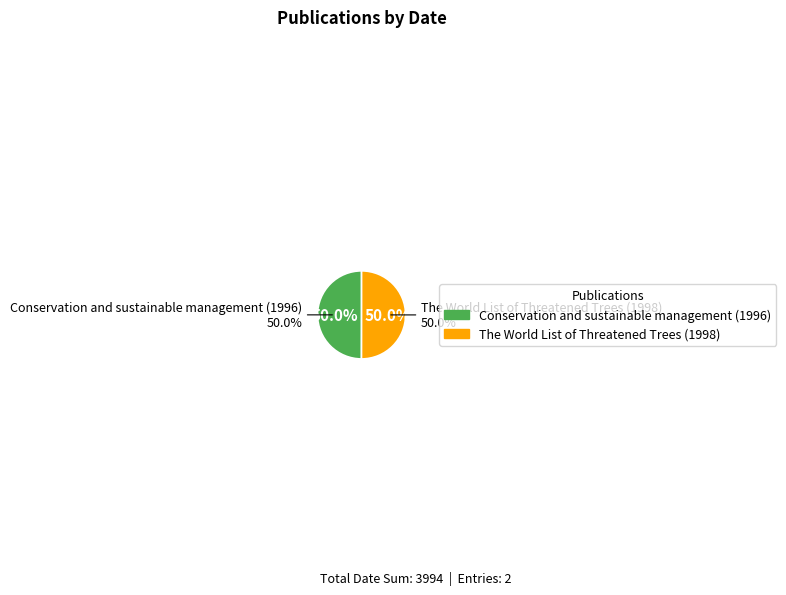

To the nearest percent, what is the average slice percentage?

50%